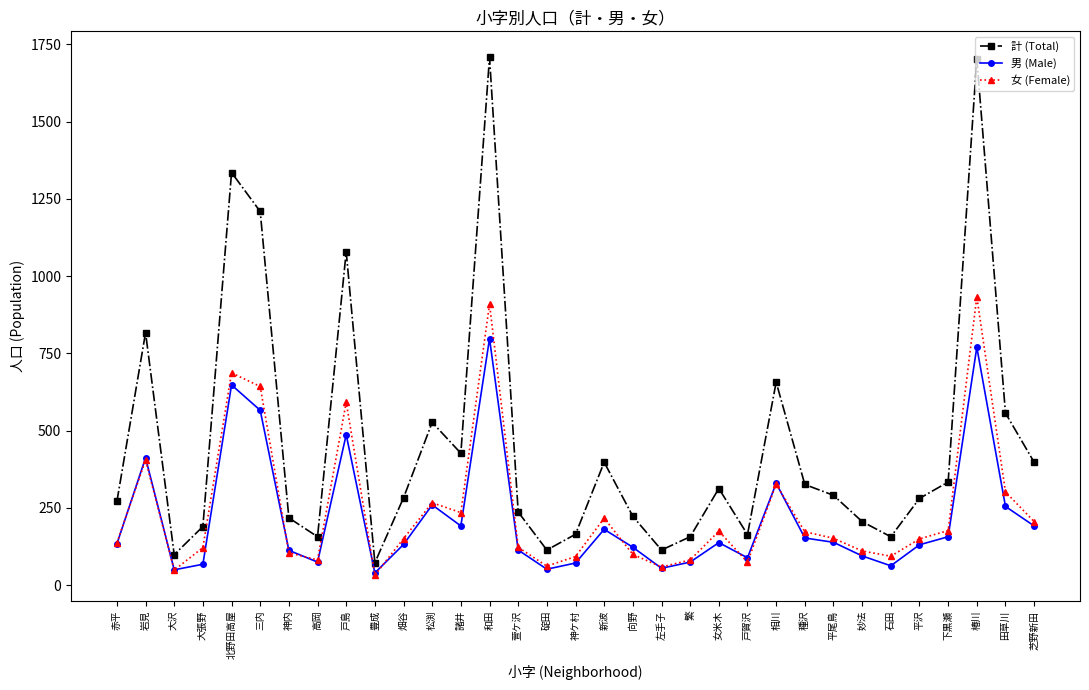

What is the label of the 18th point from the left?

新波